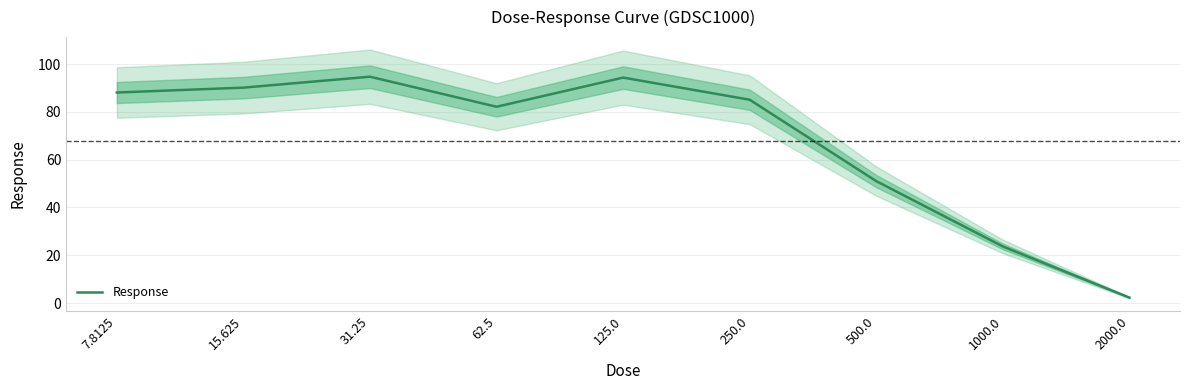

Read the value at 62.5.

82.1